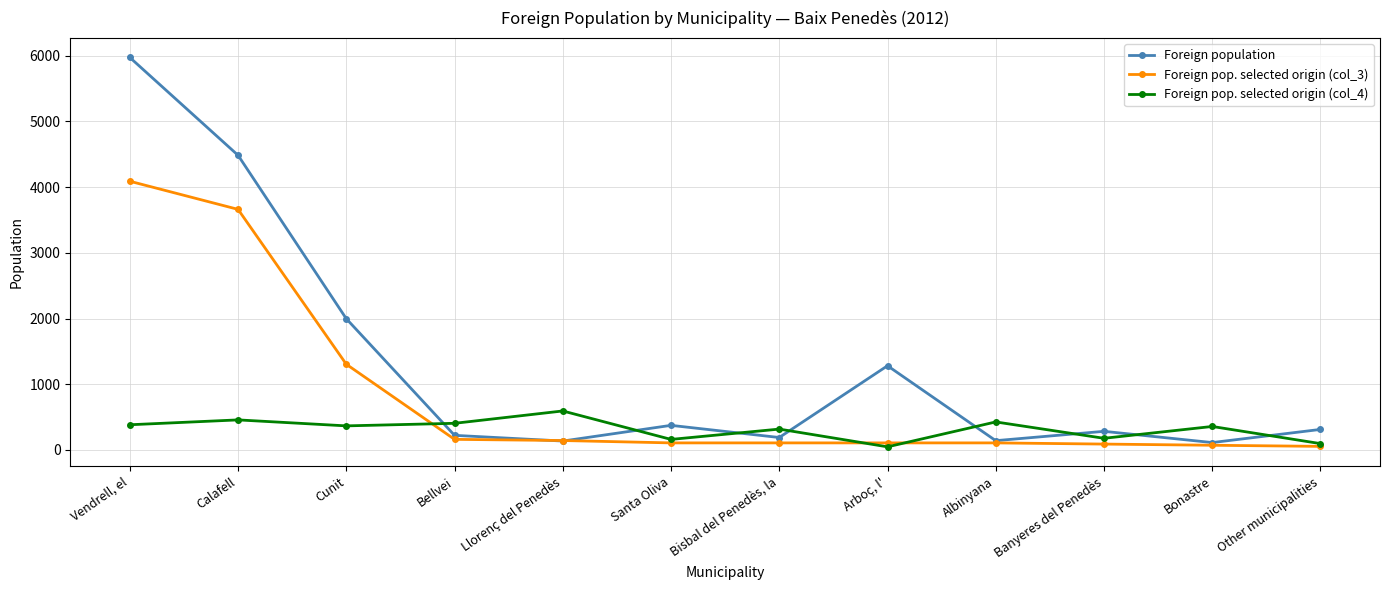

Does the chart display data point markers on the line(s)?

Yes